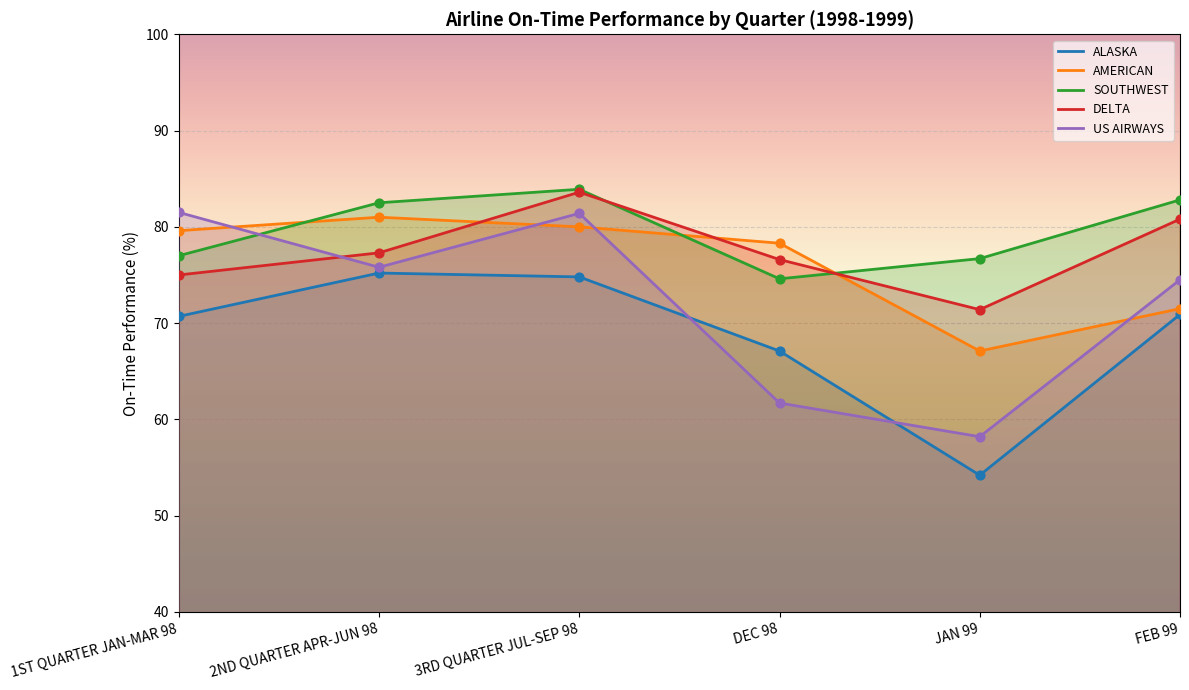

What are all the series names shown in the legend?

ALASKA, AMERICAN, SOUTHWEST, DELTA, US AIRWAYS